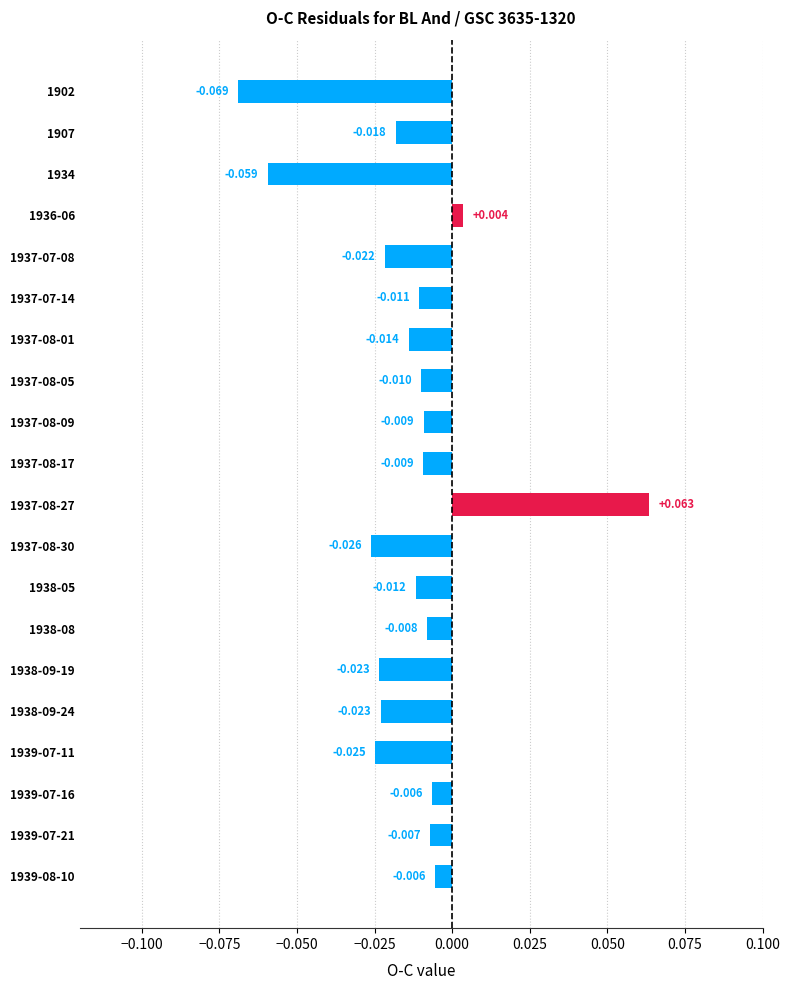

What is the maximum value shown in the chart?

0.1